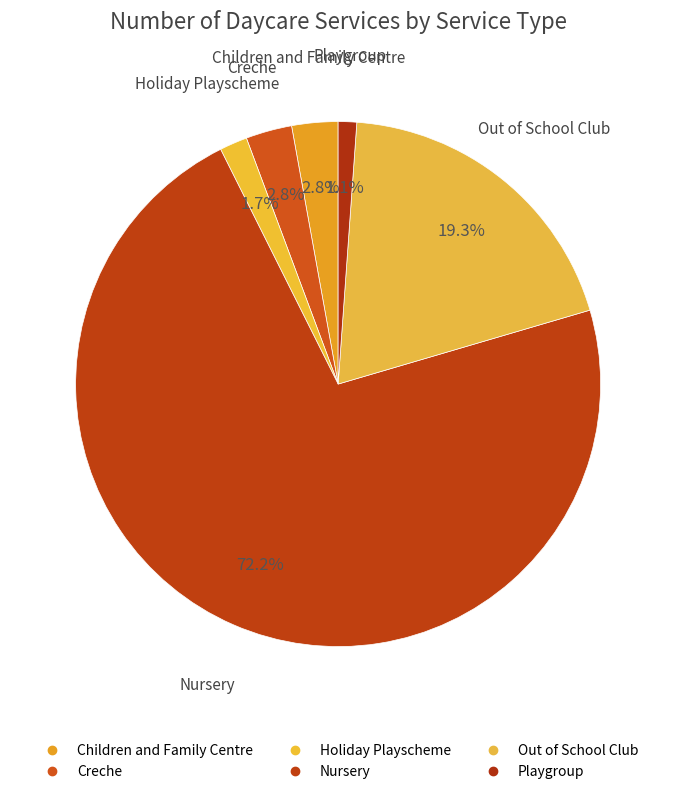

Which has a higher value, Children and Family Centre or Out of School Club?

Out of School Club